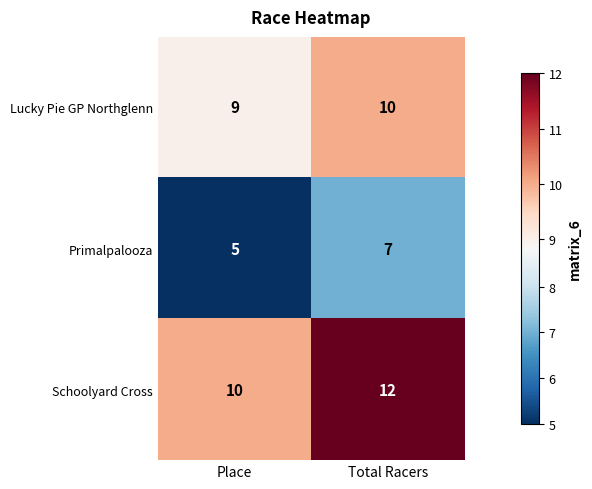

What is the total value across all series at Total Racers?

29